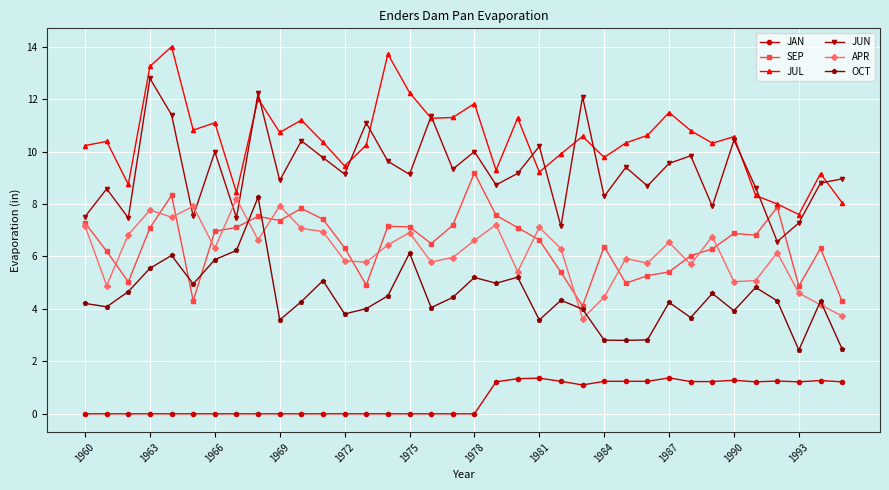

In APR, how many points are higher than both neighbors (excluding endpoints)?

11